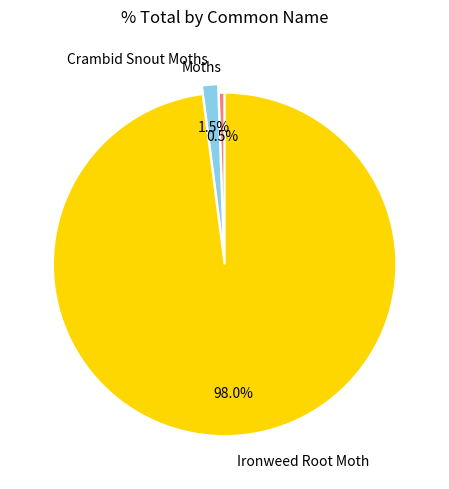

Which category accounts for the majority?

Ironweed Root Moth